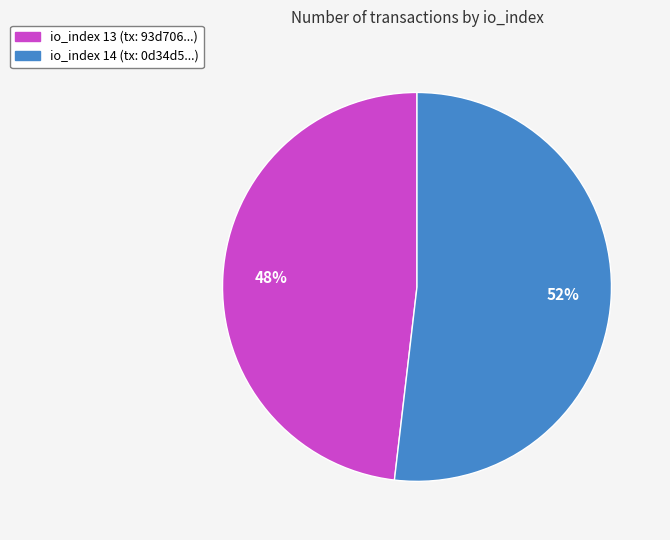

To the nearest percent, what portion does io_index 14 represent?

52%